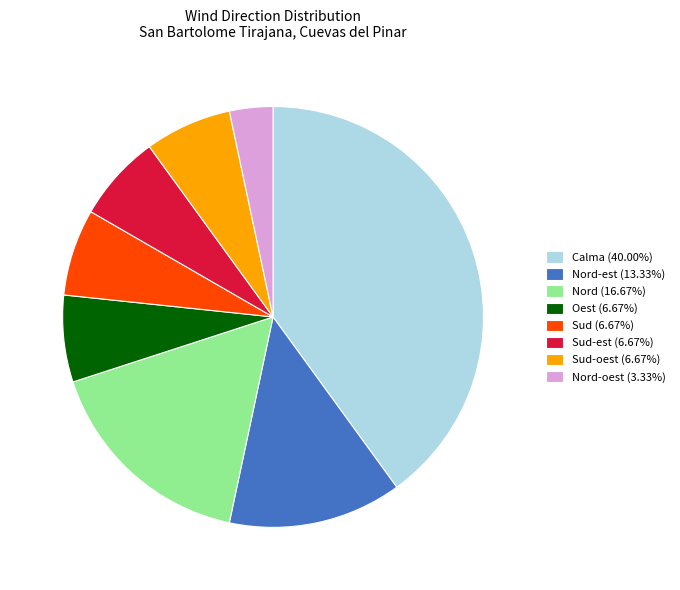

Approximately how many times larger is the value at Nord-est (13.33%) compared to Nord-oest (3.33%)?

4.0